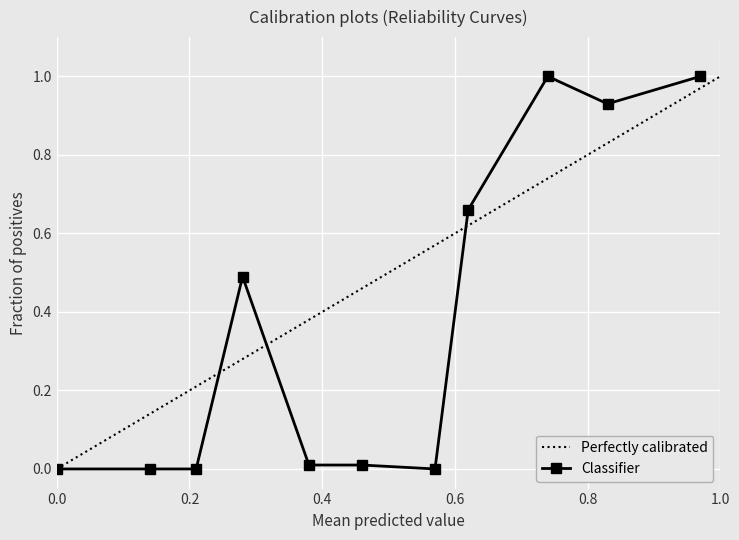

What is the maximum value for Perfectly calibrated?

1.0